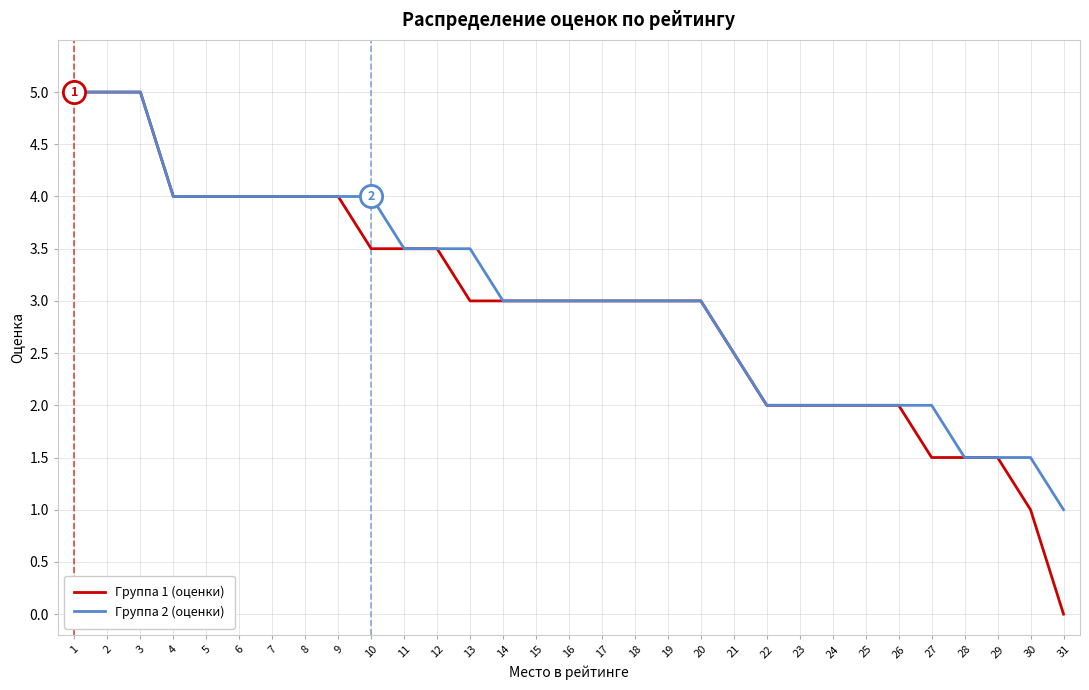

Reading left to right, extract all data points from this chart.

Группа 1 (оценки): 1=5.0	2=5.0	3=5.0	4=4.0	5=4.0	6=4.0	7=4.0	8=4.0	9=4.0	10=3.5	11=3.5	12=3.5	13=3.0	14=3.0	15=3.0	16=3.0	17=3.0	18=3.0	19=3.0	20=3.0	21=2.5	22=2.0	23=2.0	24=2.0	25=2.0	26=2.0	27=1.5	28=1.5	29=1.5	30=1.0	31=0.0
Группа 2 (оценки): 1=5.0	2=5.0	3=5.0	4=4.0	5=4.0	6=4.0	7=4.0	8=4.0	9=4.0	10=4.0	11=3.5	12=3.5	13=3.5	14=3.0	15=3.0	16=3.0	17=3.0	18=3.0	19=3.0	20=3.0	21=2.5	22=2.0	23=2.0	24=2.0	25=2.0	26=2.0	27=2.0	28=1.5	29=1.5	30=1.5	31=1.0